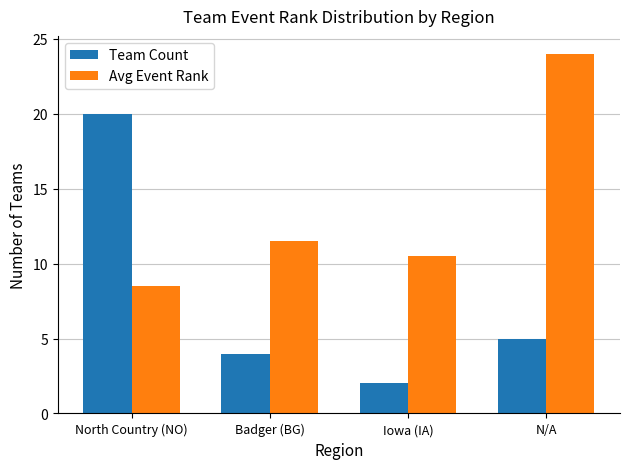

What is the label of the 2nd bar from the right?

Iowa (IA)